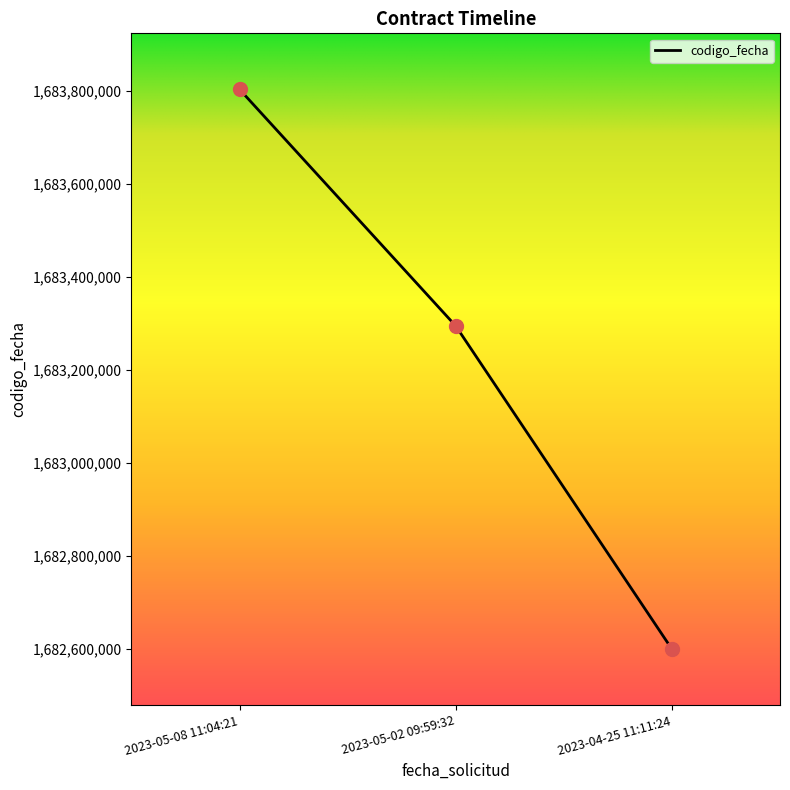

Approximately how many times larger is the value at 2023-05-08 11:04:21 compared to 2023-05-02 09:59:32?

1.0